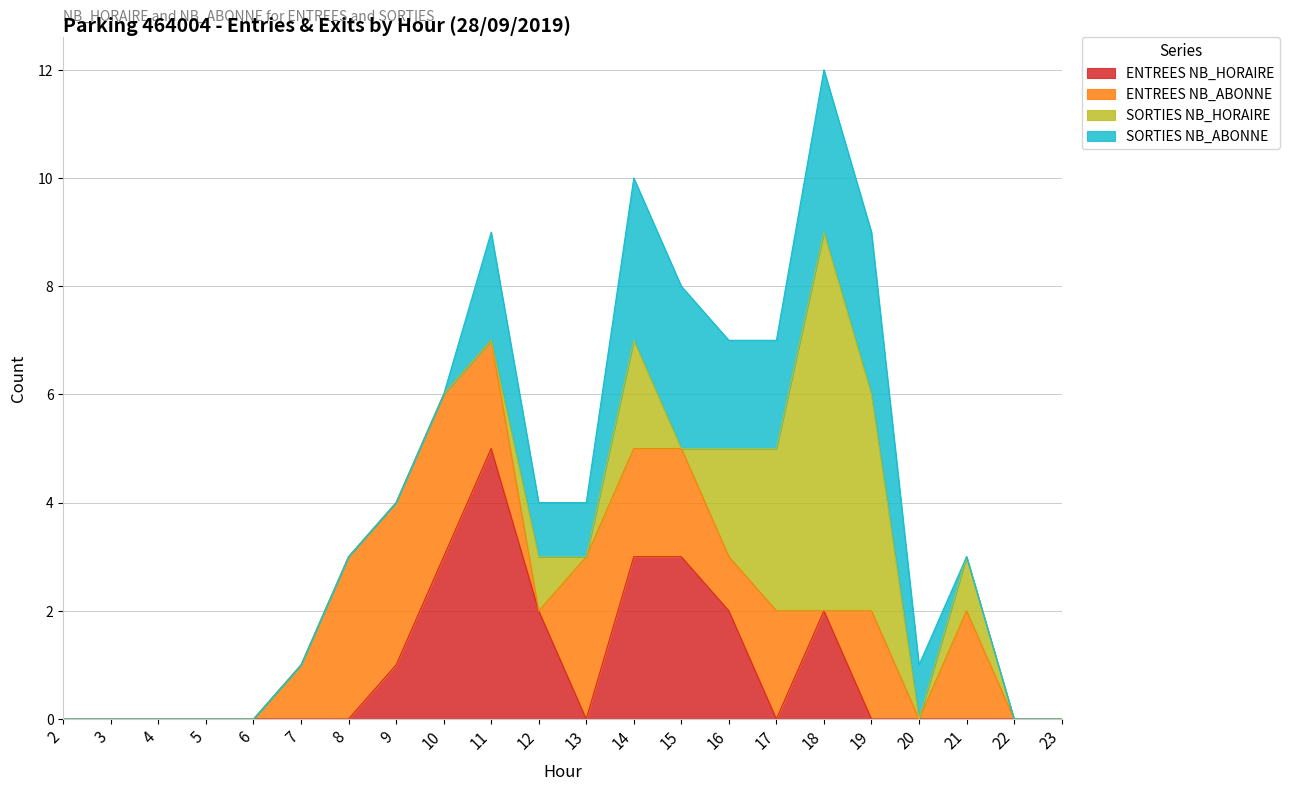

Which label corresponds to the largest value in the chart?

18